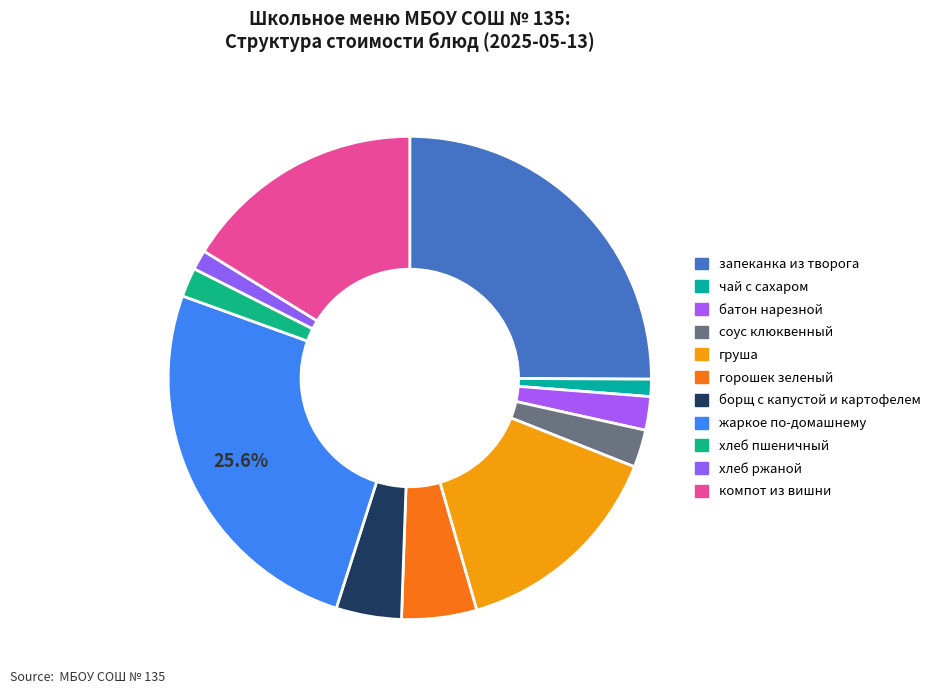

The борщ с капустой и картофелем slice represents 4% of the pie. True or false?

True